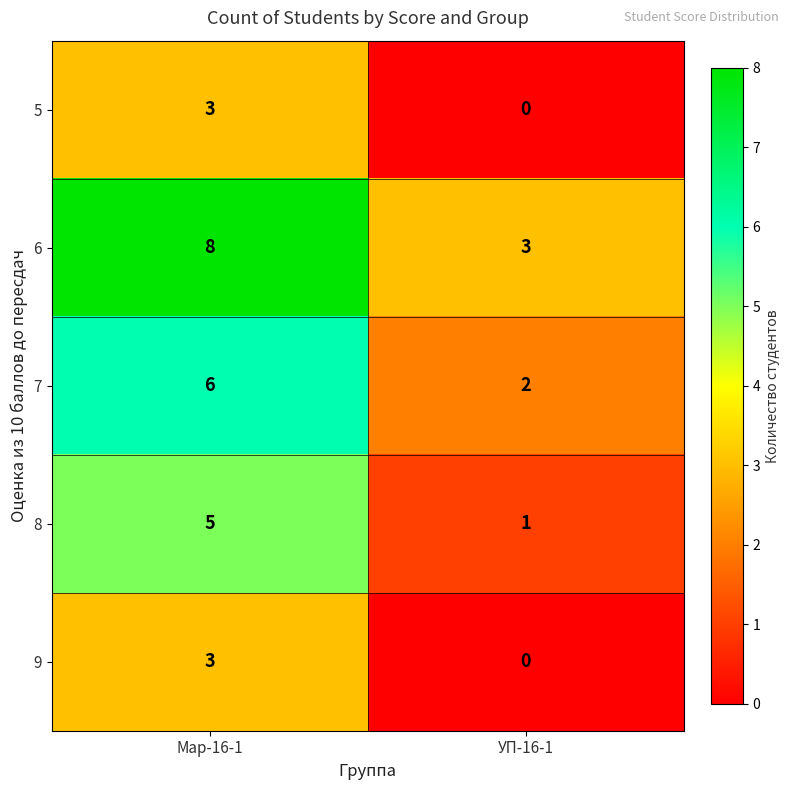

What is the difference between the maximum and minimum values in the 7 series?

4